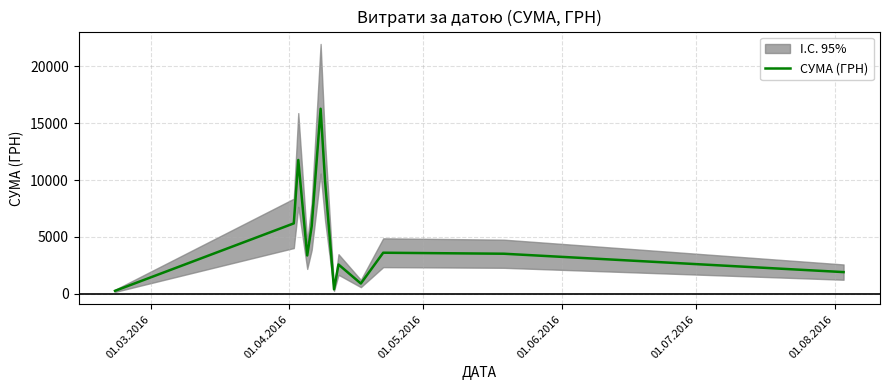

Count the number of categories in the chart.

13